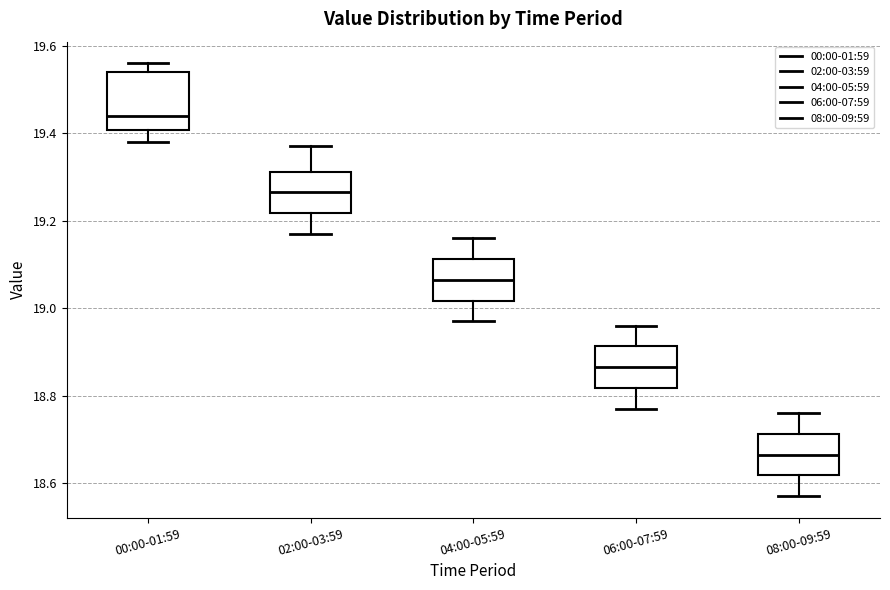

Where is the lower edge of the box for 02:00-03:59 on the y-axis? The values are not printed on the chart, so give them approximately, as read against the axis.

19.22